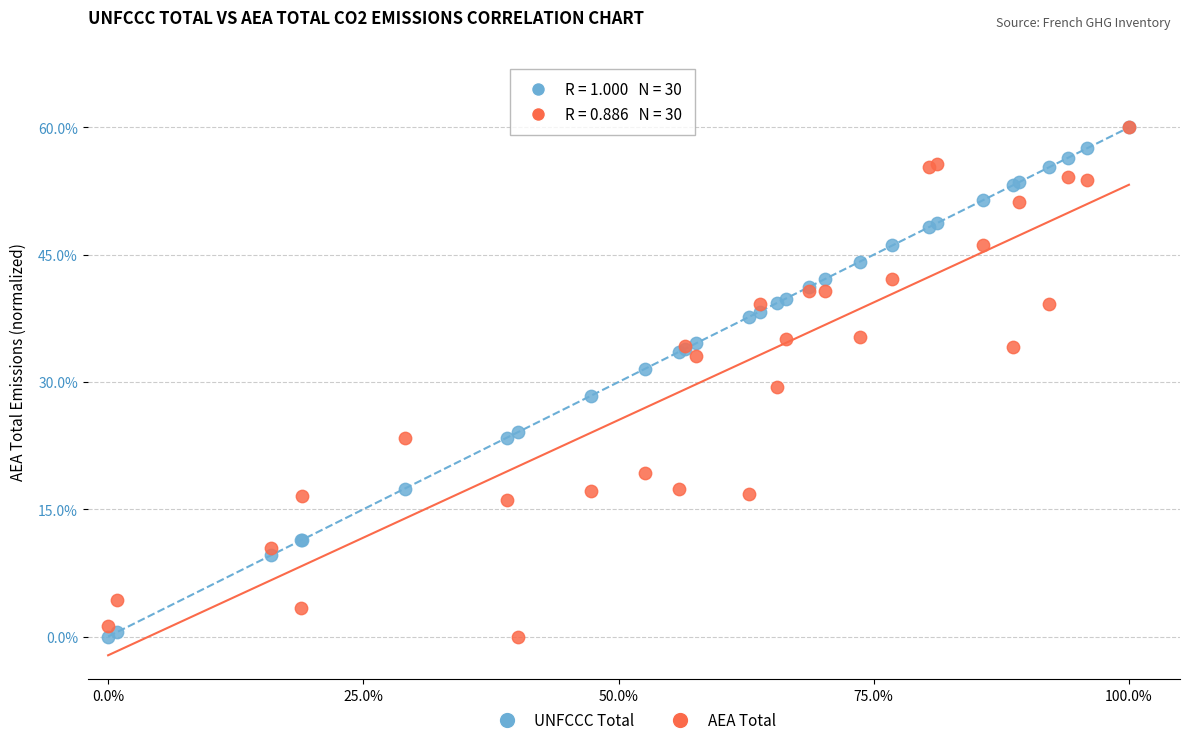

What are all the series names shown in the legend?

UNFCCC Total, AEA Total